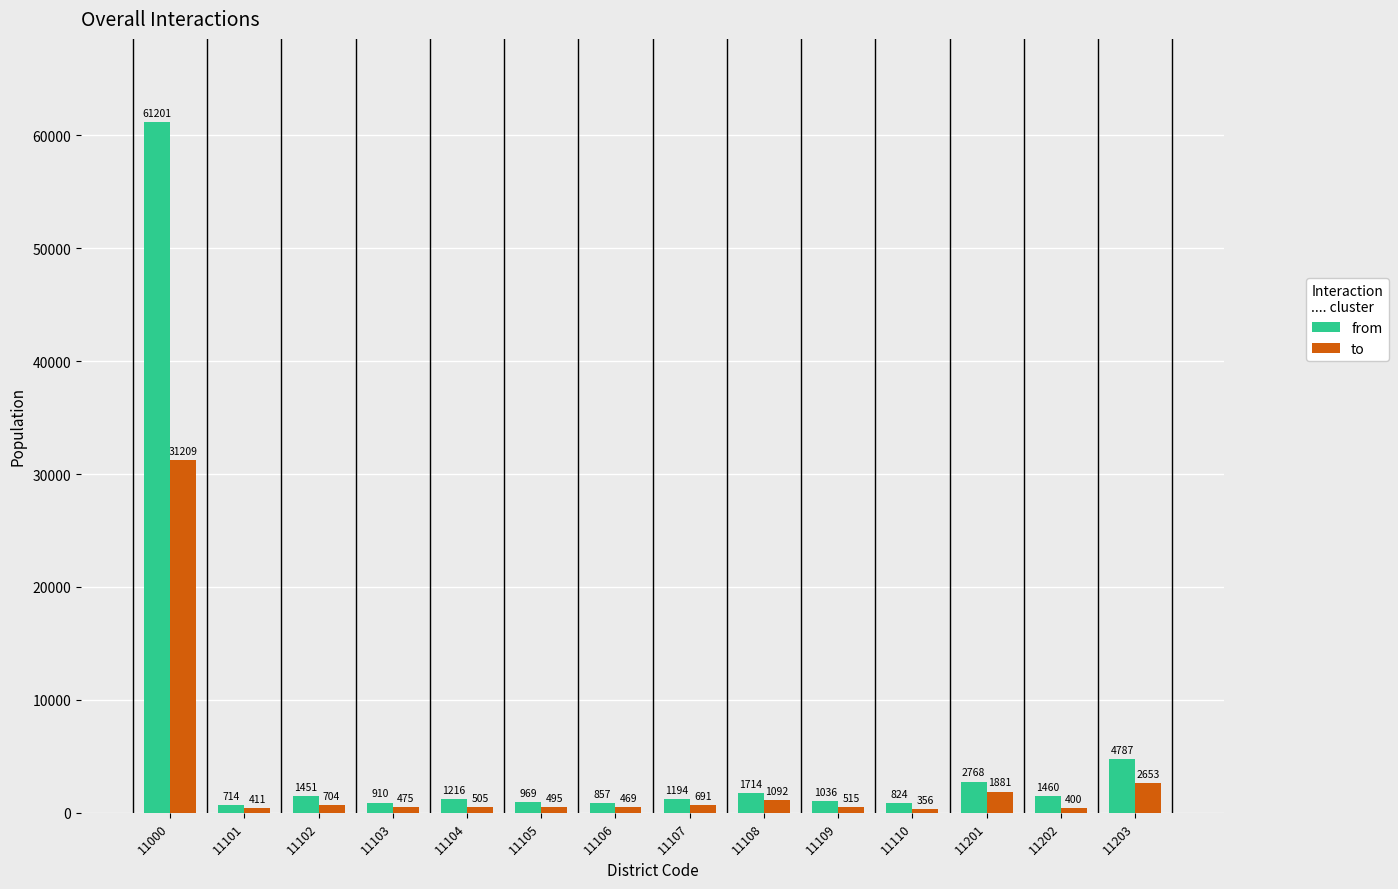

What is the value of the to bar at the 3rd from the left?

704